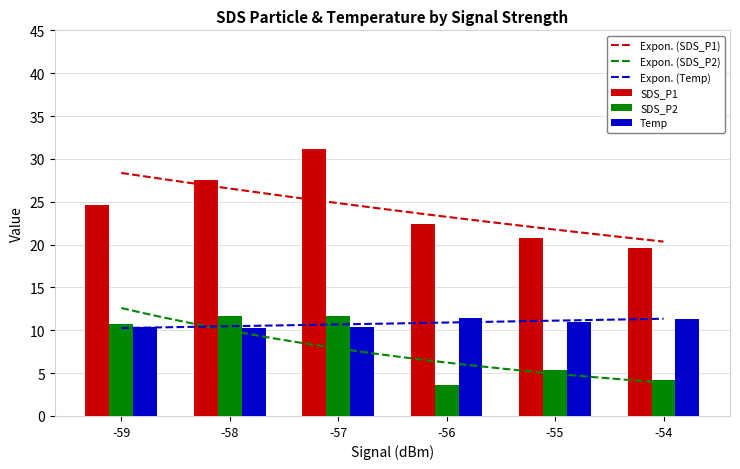

What is the smallest value displayed?

3.9